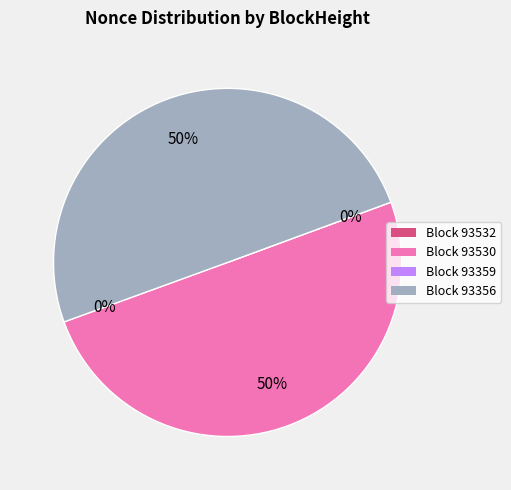

Which category has the biggest portion of the pie?

93530